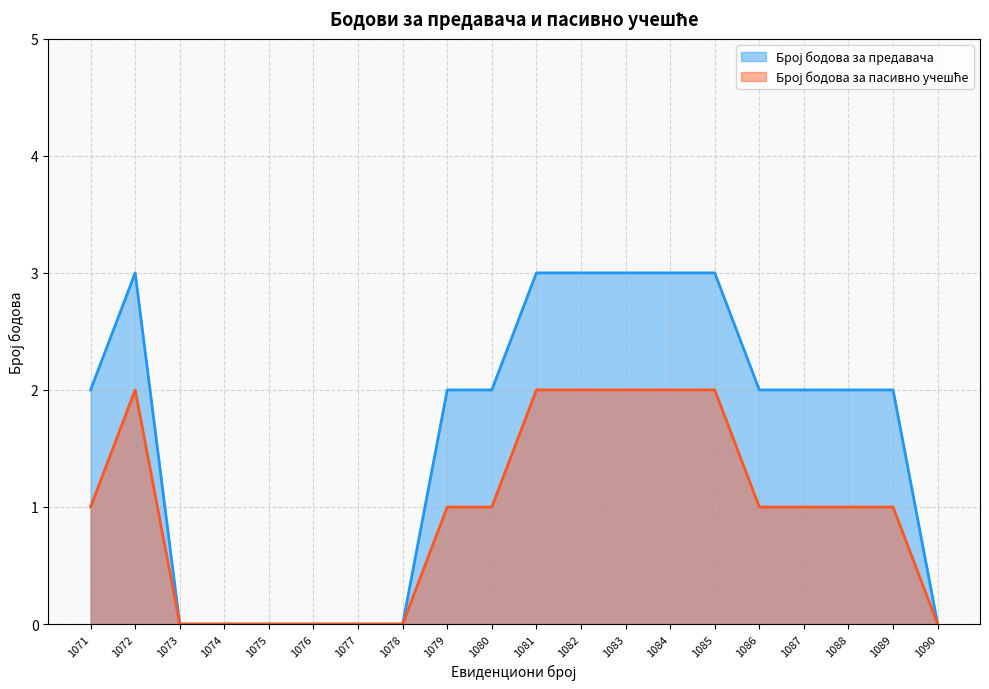

True or false: Број бодова за предавача has a value of 3 at 1083.

True